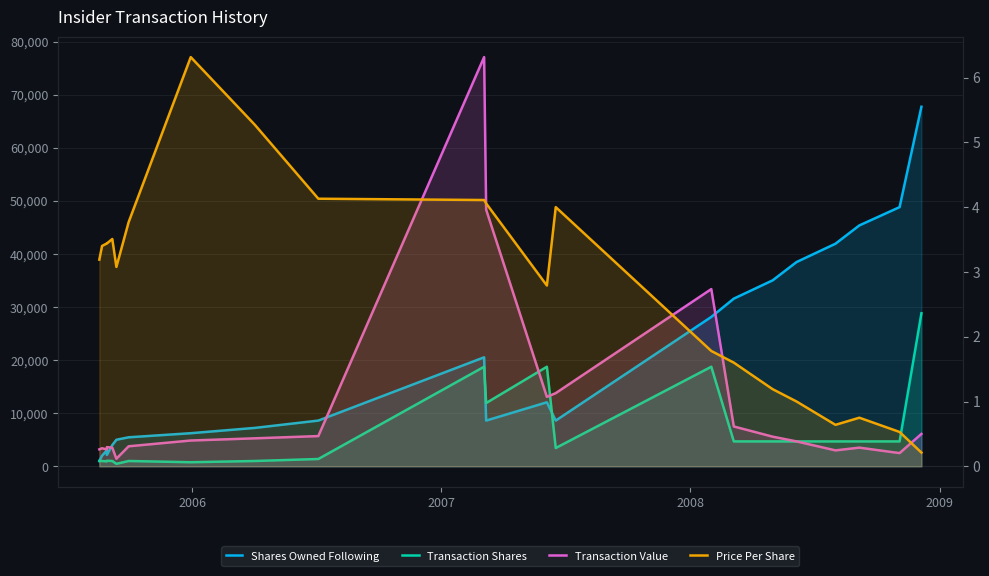

Does the chart display data point markers on the line(s)?

No